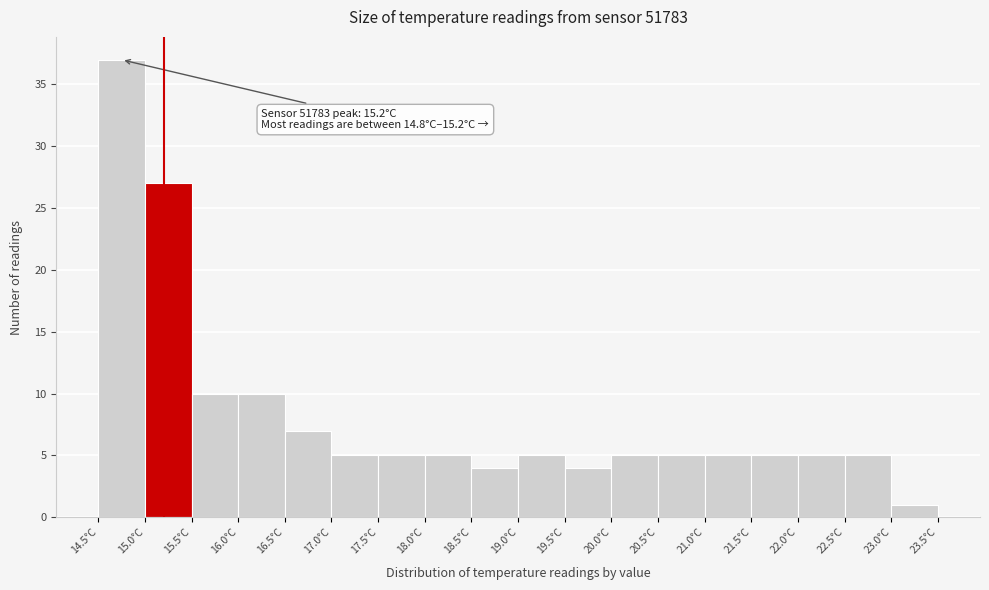

Which range on the x-axis has the tallest bar?

14.5 to 15.0